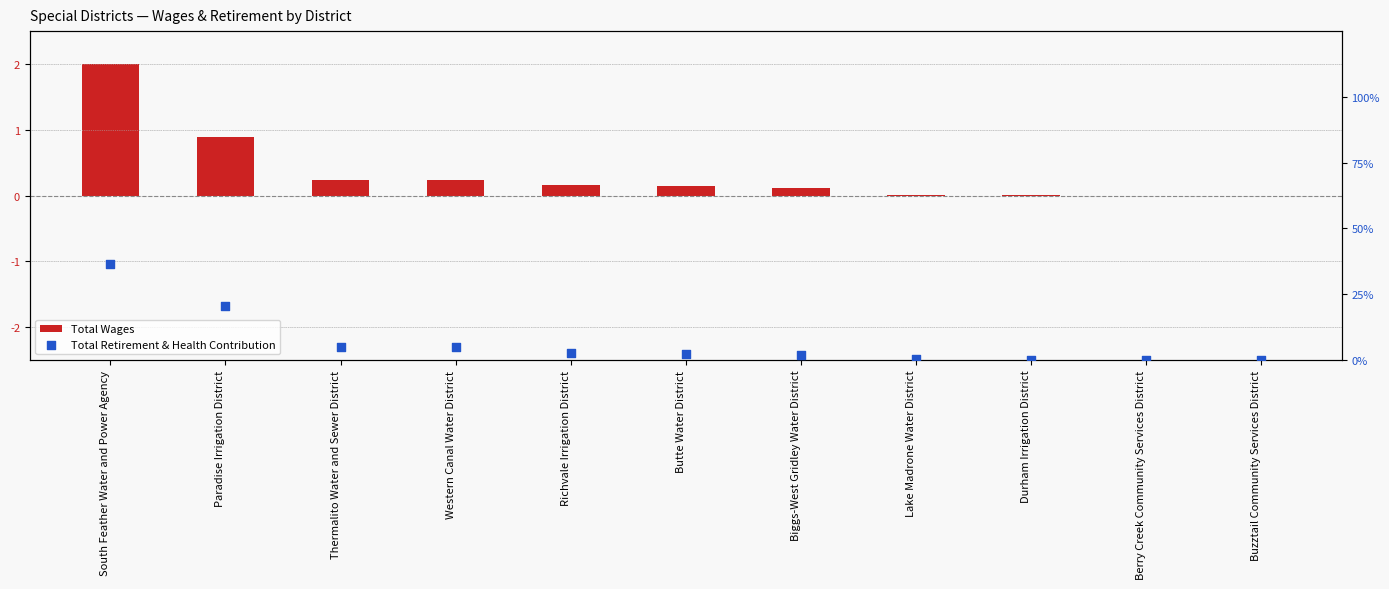

What is the total value across all series at Paradise Irrigation District?

21.4